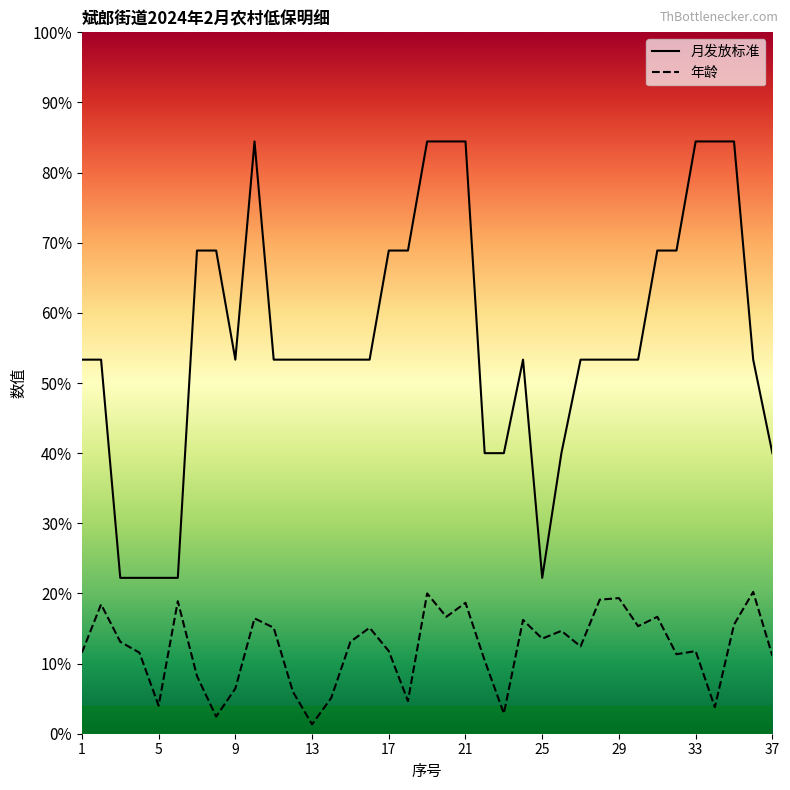

True or false: 月发放标准 has a value of 180 at 22.

True